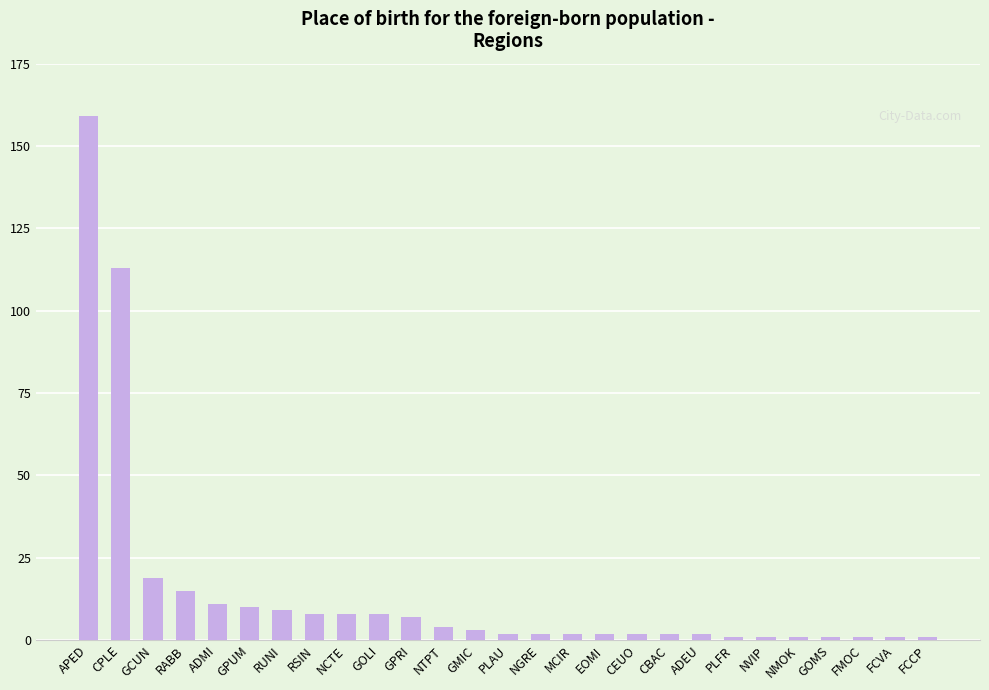

At which category does the chart reach its peak across all series?

APED